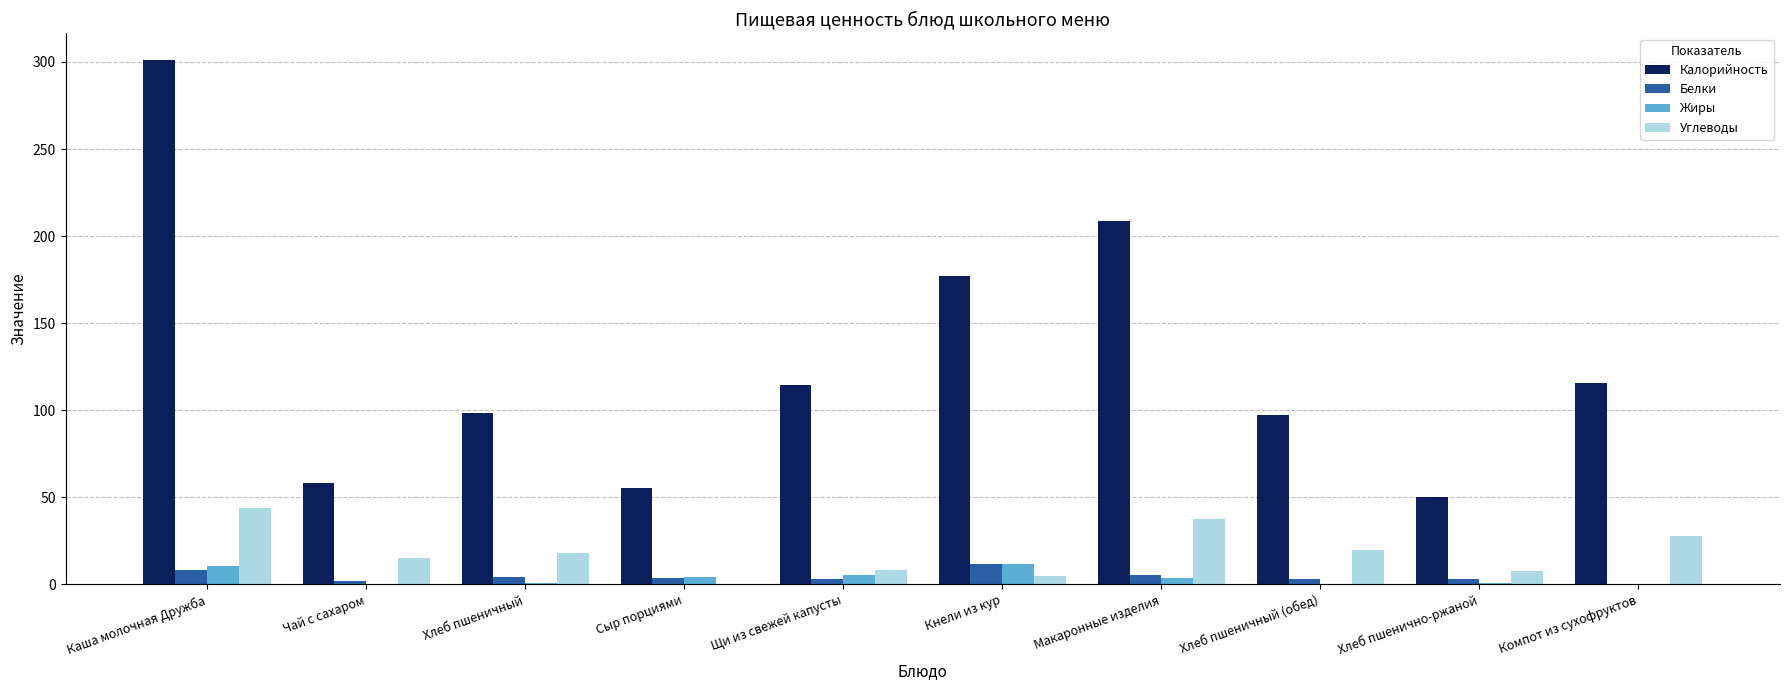

Is it true that Калорийность equals 414.9 at Каша молочная Дружба?

False